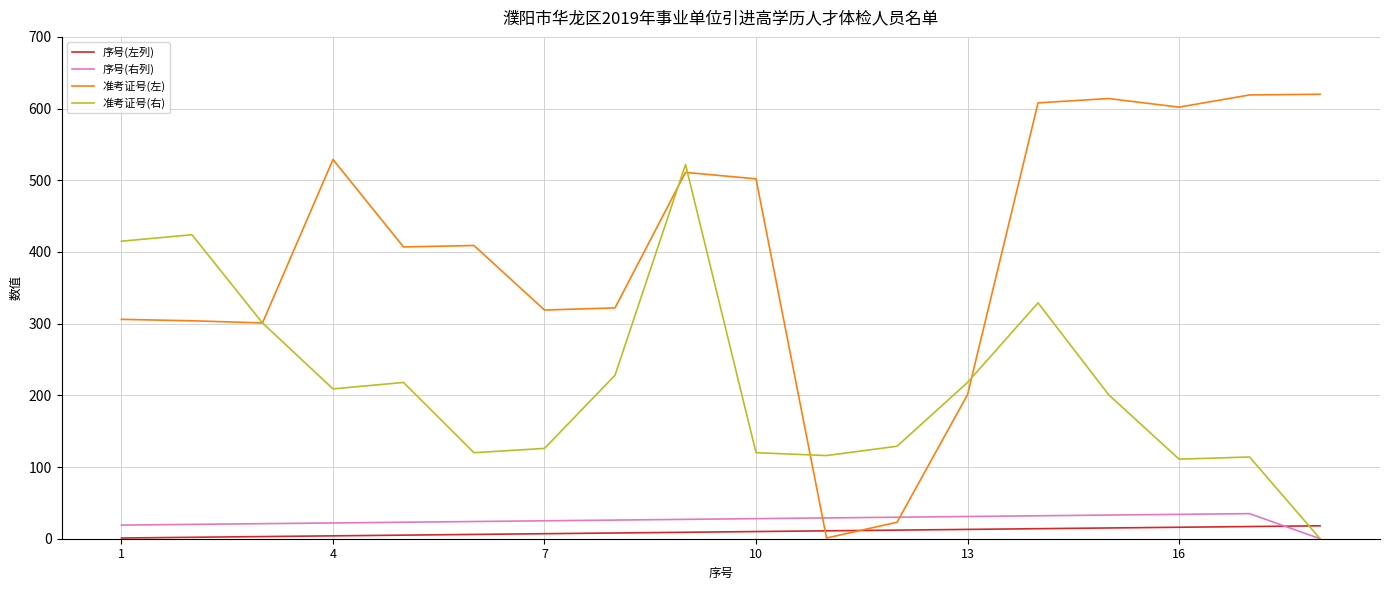

How many distinct data groups are displayed?

4